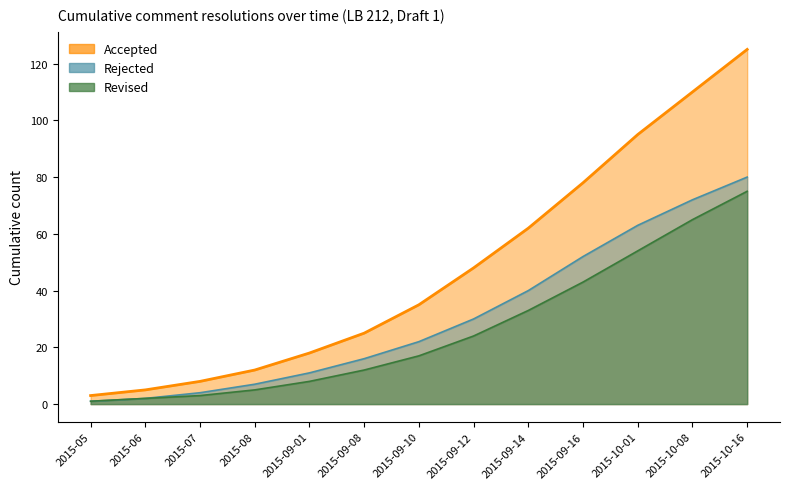

What position from the right is 2015-10-08?

2